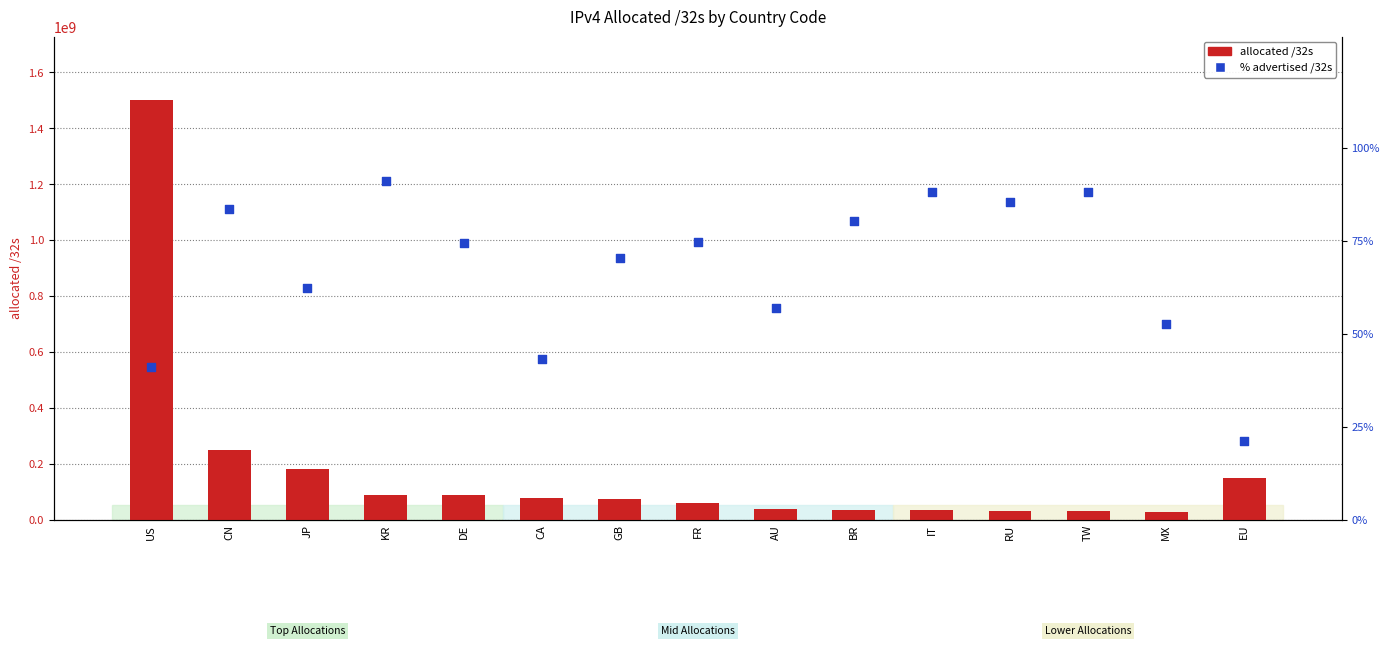

At how many categories does at least one series exceed 1096235761?

1